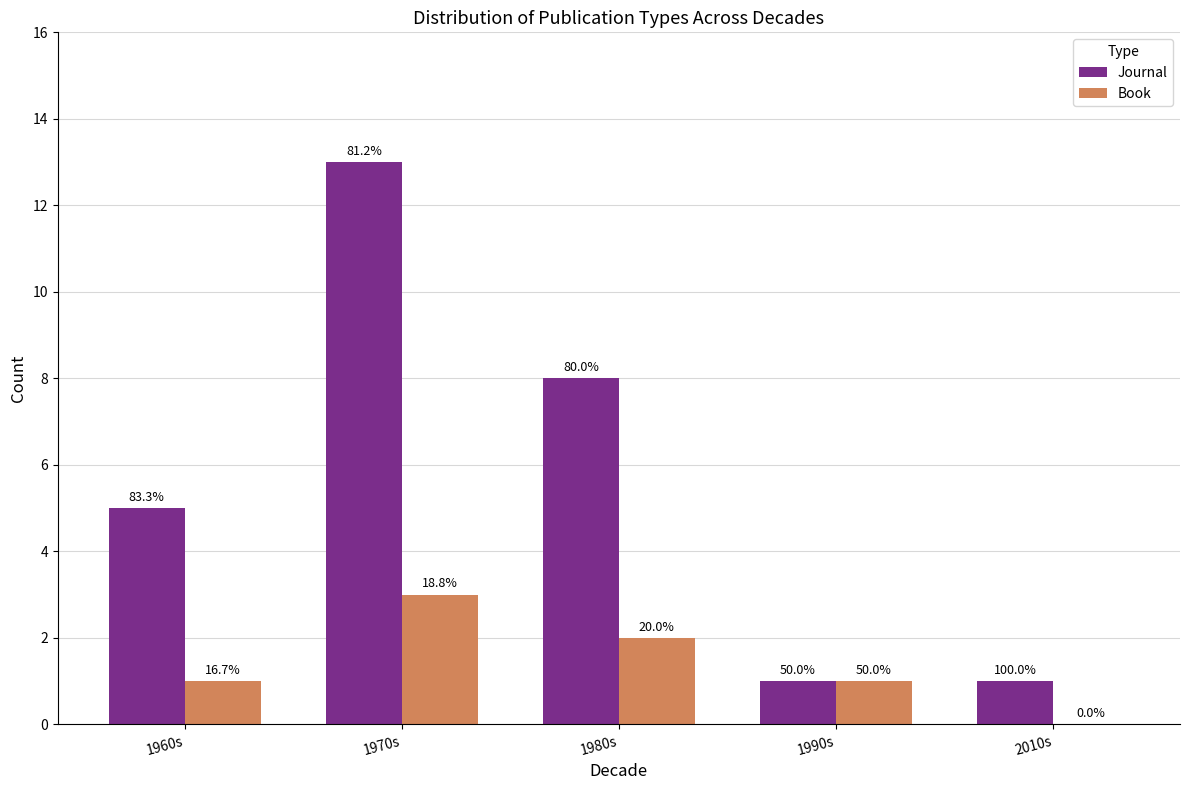

What is the greatest value displayed?

13